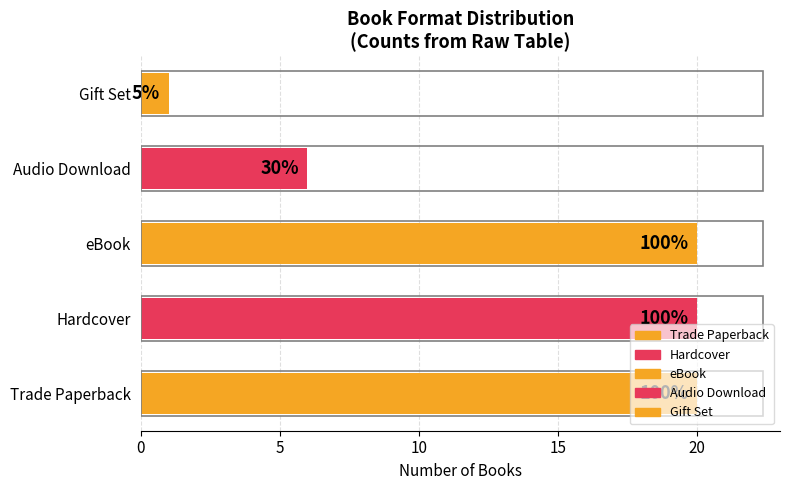

How many data points are less than 20?

2